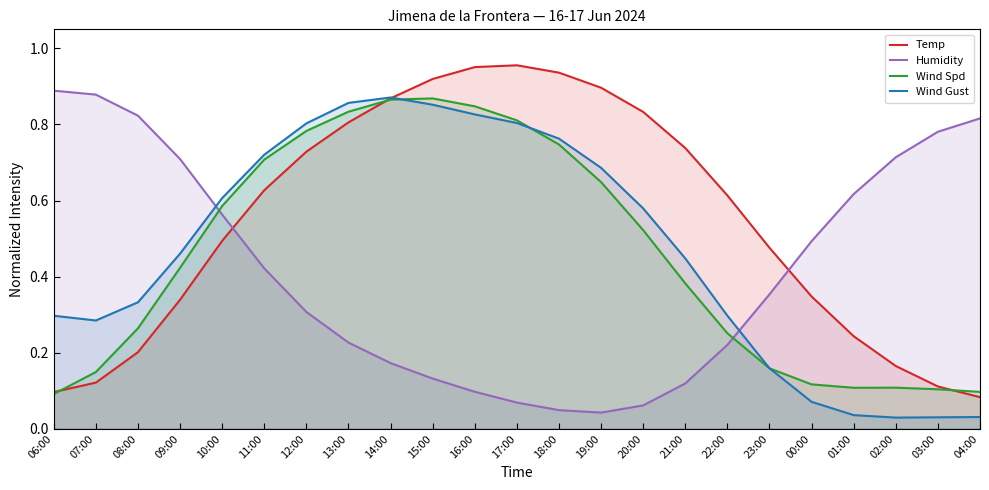

Does the chart have visible grid lines?

No